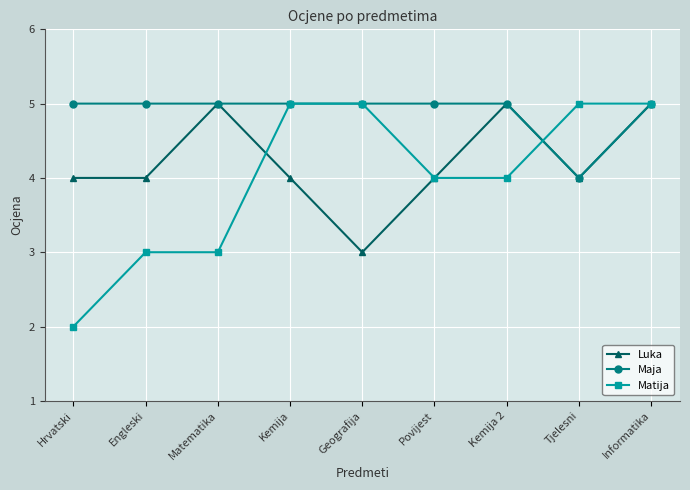

Which series changed the most between Engleski and Kemija?

Matija